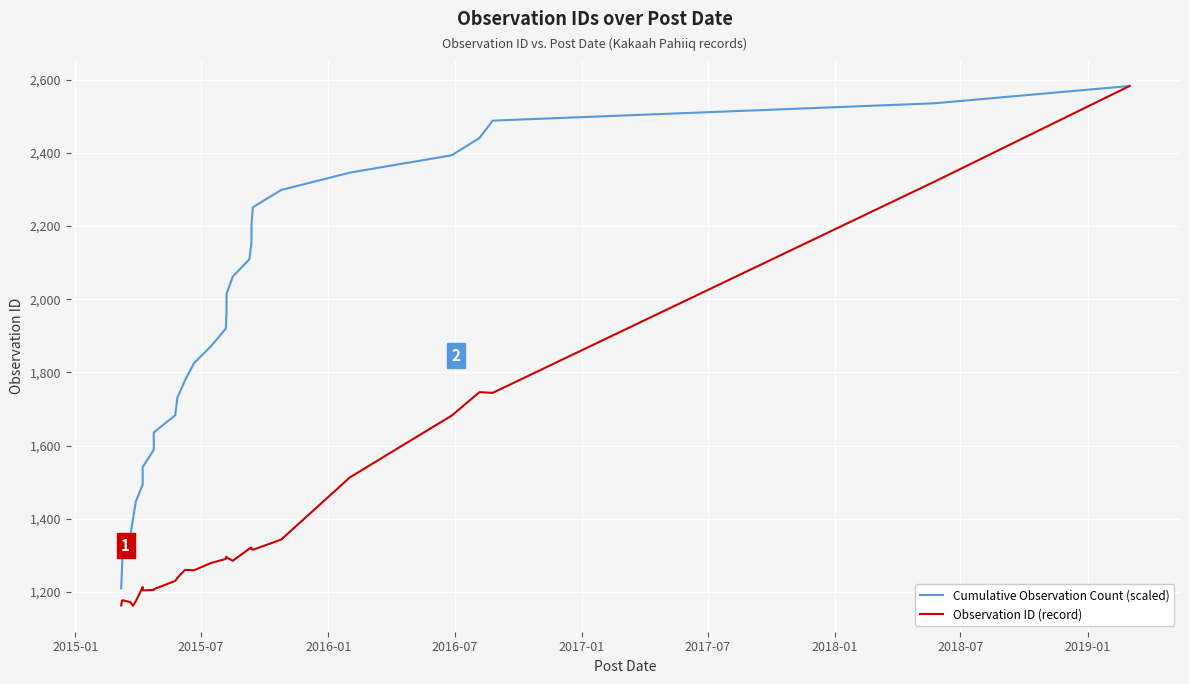

Is the value of Cumulative Observation Count (scaled) at 2016-01 greater than the value of Observation ID (record) at 11?

Yes